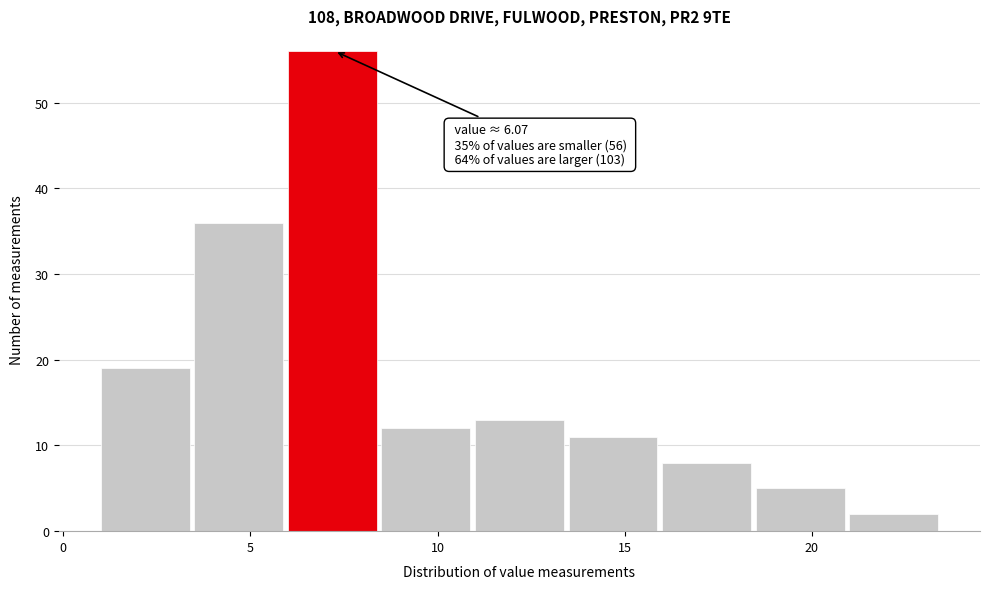

Which range on the x-axis has the tallest bar?

6.0 to 8.5